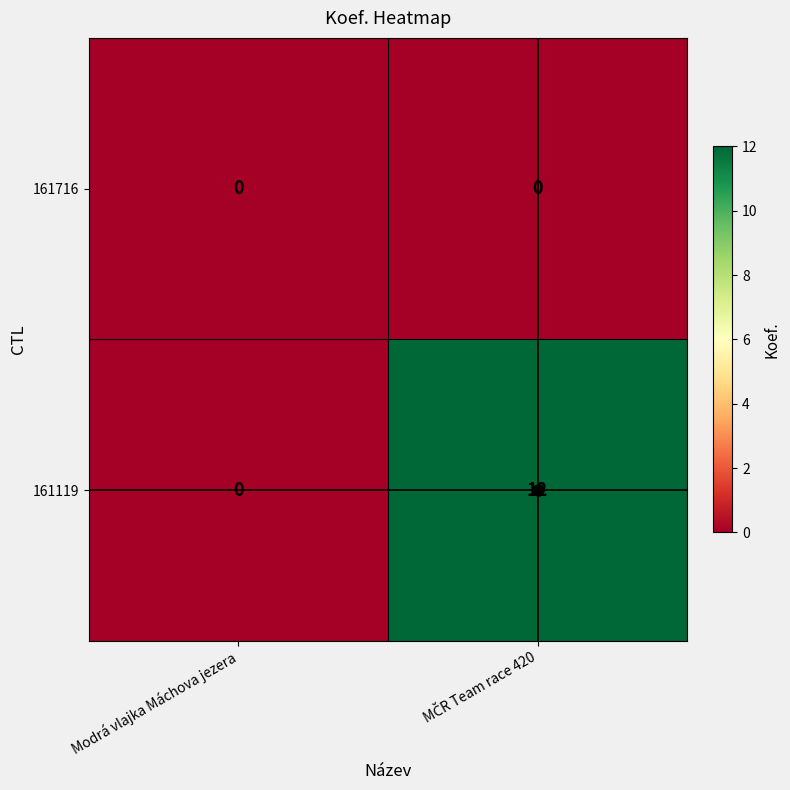

Which series has the widest spread of values?

161119